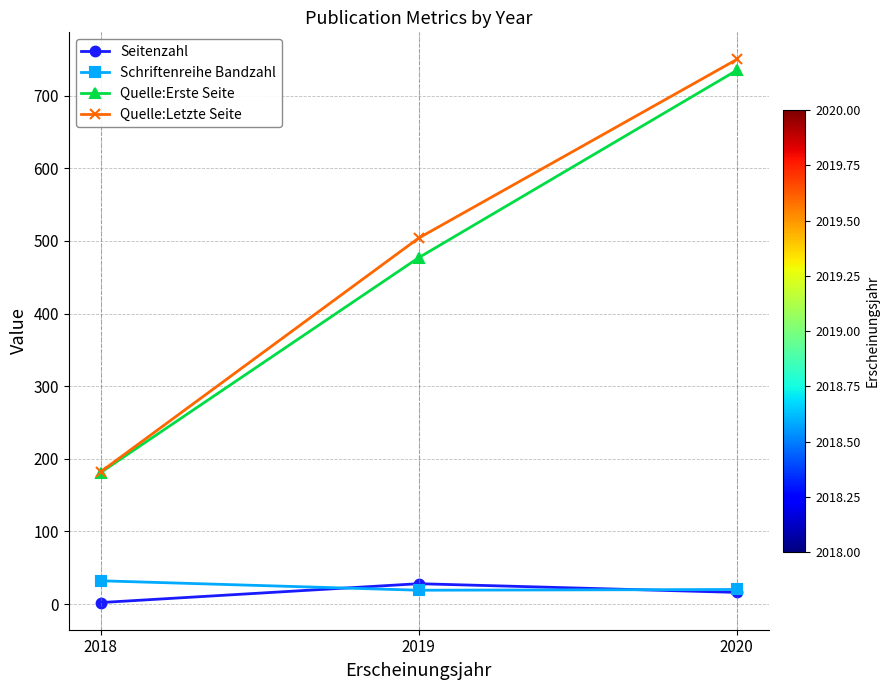

How many lines are shown in the chart?

4